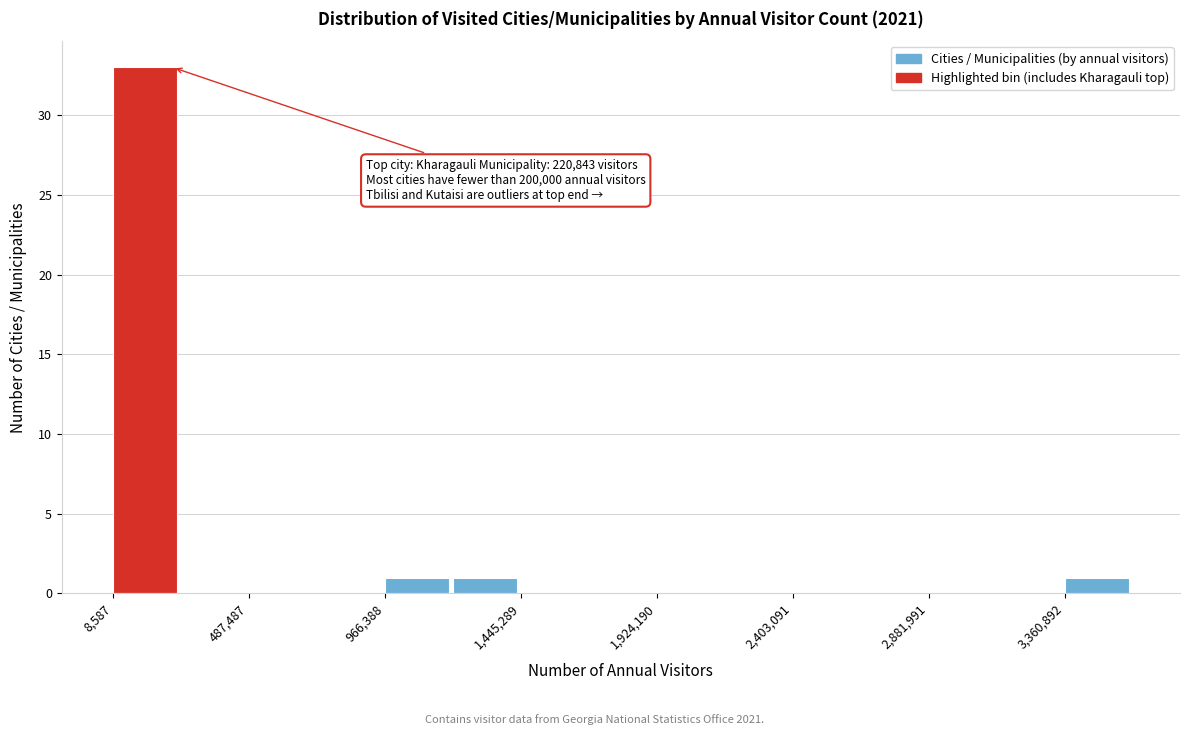

Over which range of the x-axis is the bar tallest?

0 to 250000